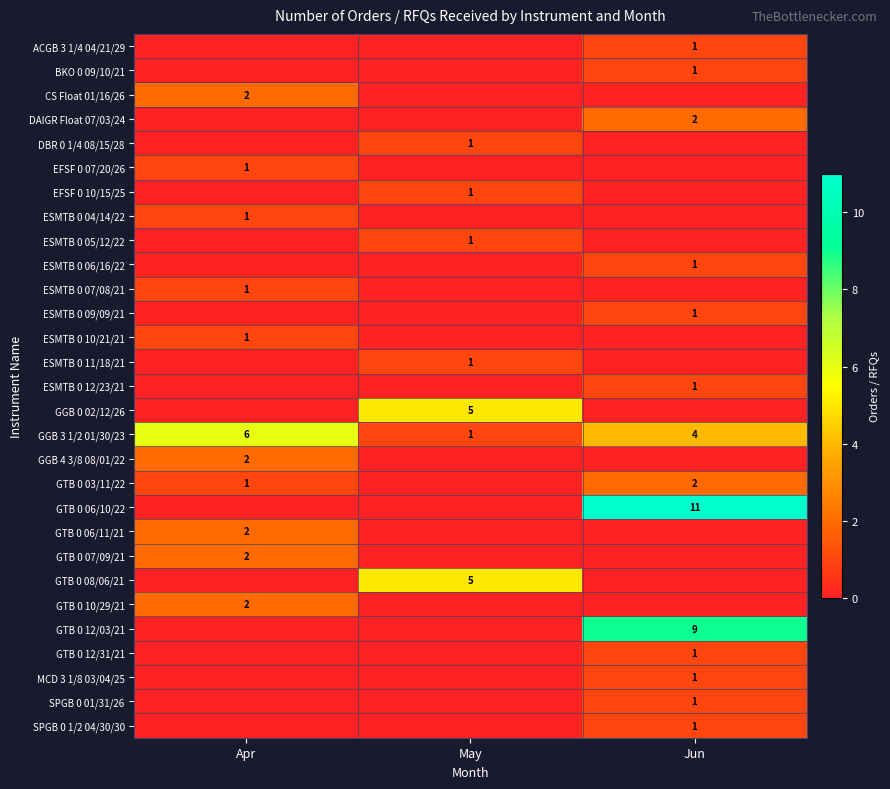

At how many categories does at least one series exceed 7?

1